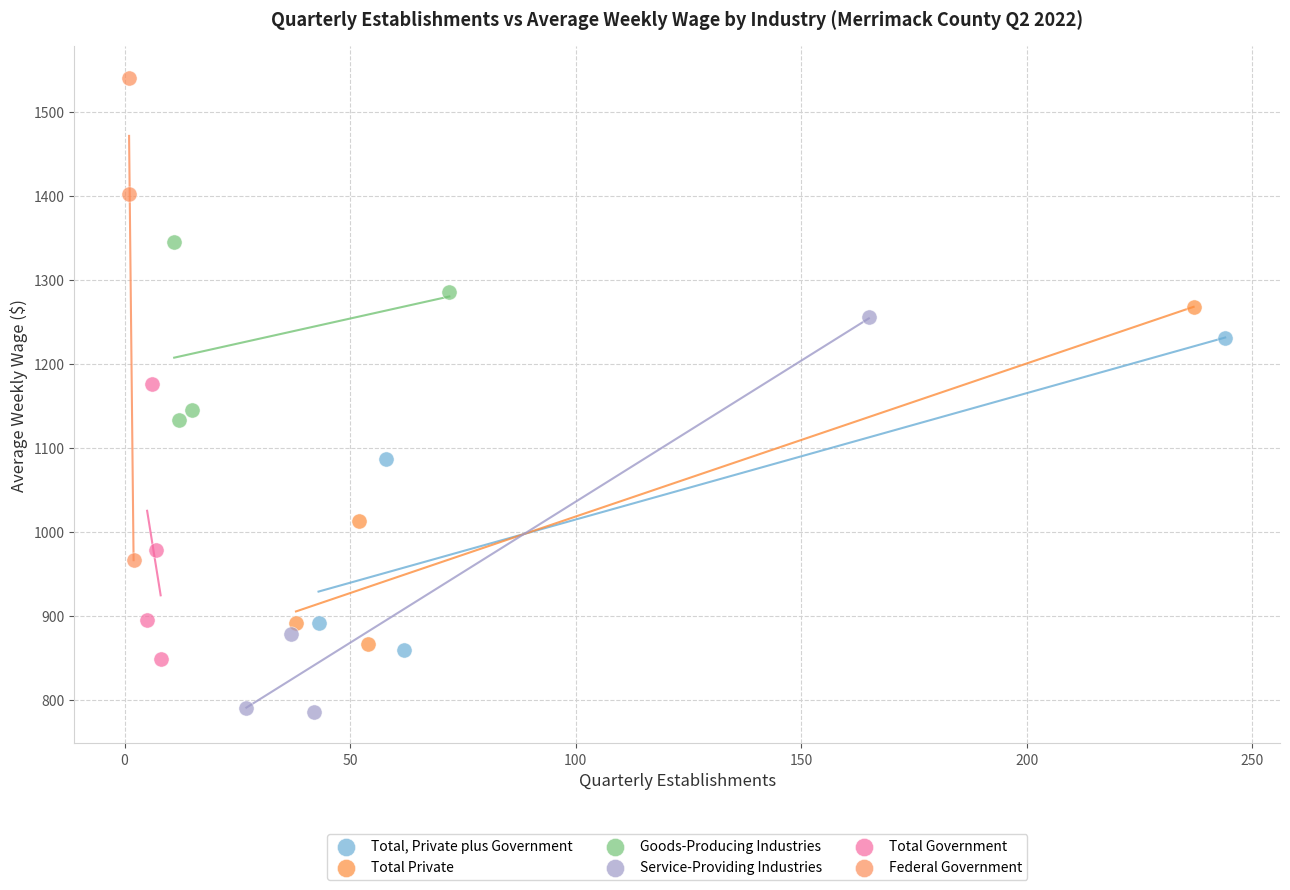

Which series has the widest spread of Y values?

Federal Government